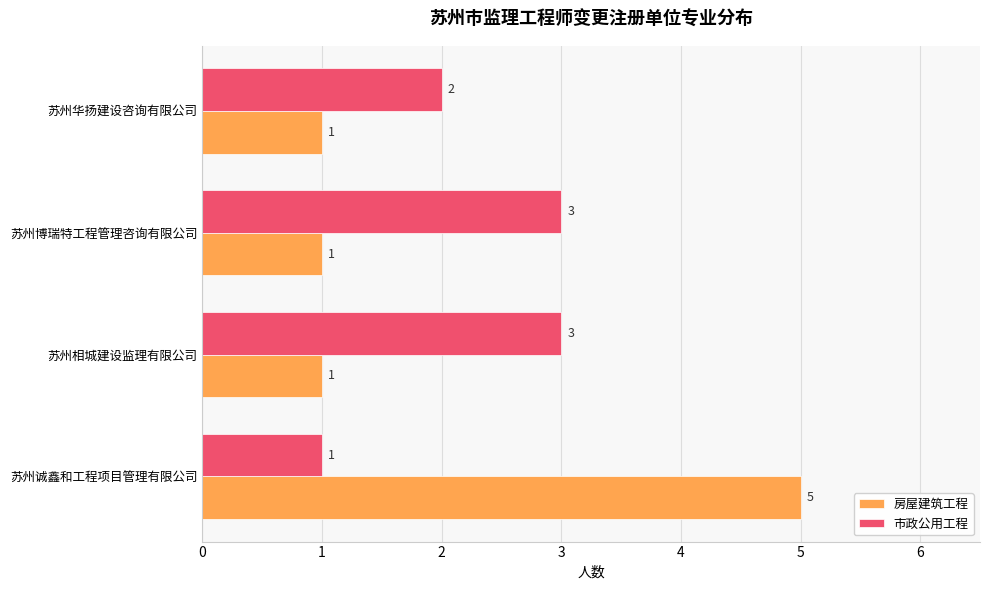

What is the difference between the highest and lowest values at 苏州诚鑫和工程项目管理有限公司?

4